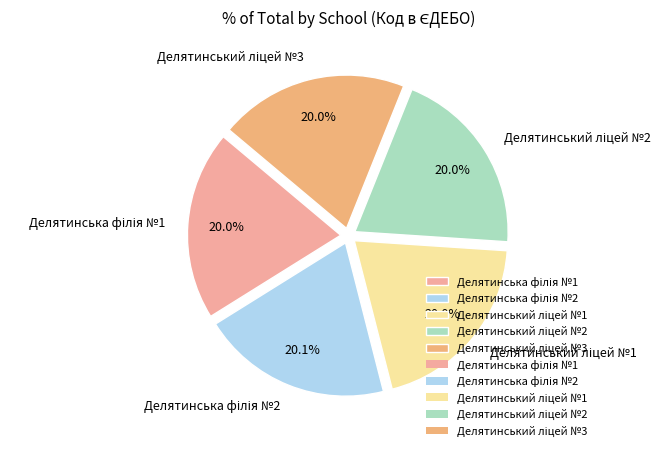

Is there a majority slice in this chart?

No